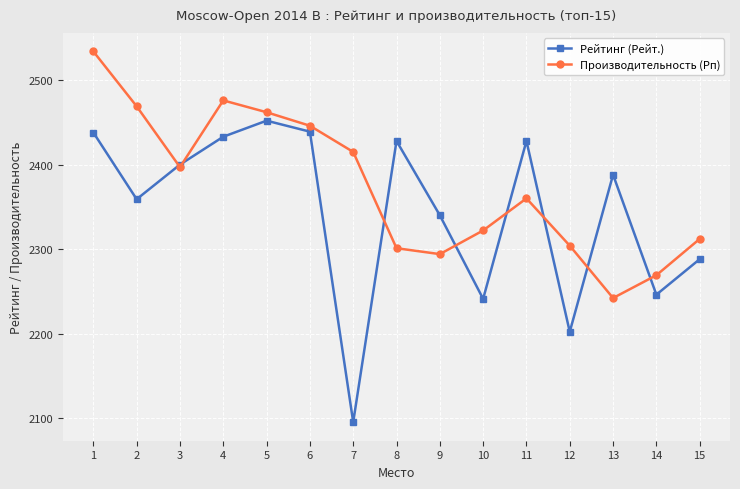

What is the sum of all Рейтинг (Рейт.) values?

35177